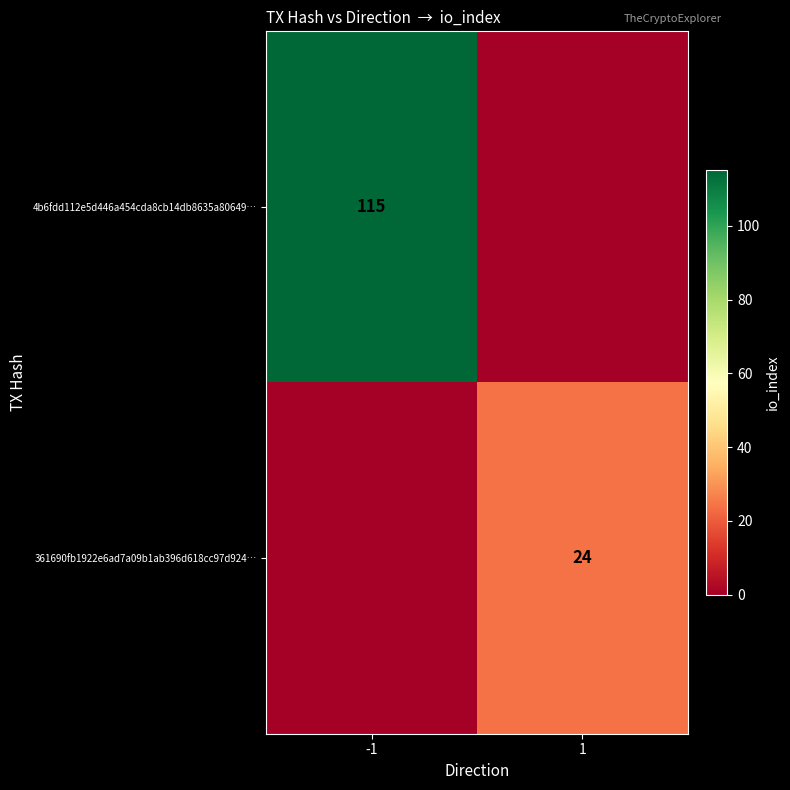

Is the value of 361690fb1922e6ad7a09b1ab396d618cc97d924… at 1 greater than the value of 4b6fdd112e5d446a454cda8cb14db8635a80649… at -1?

No